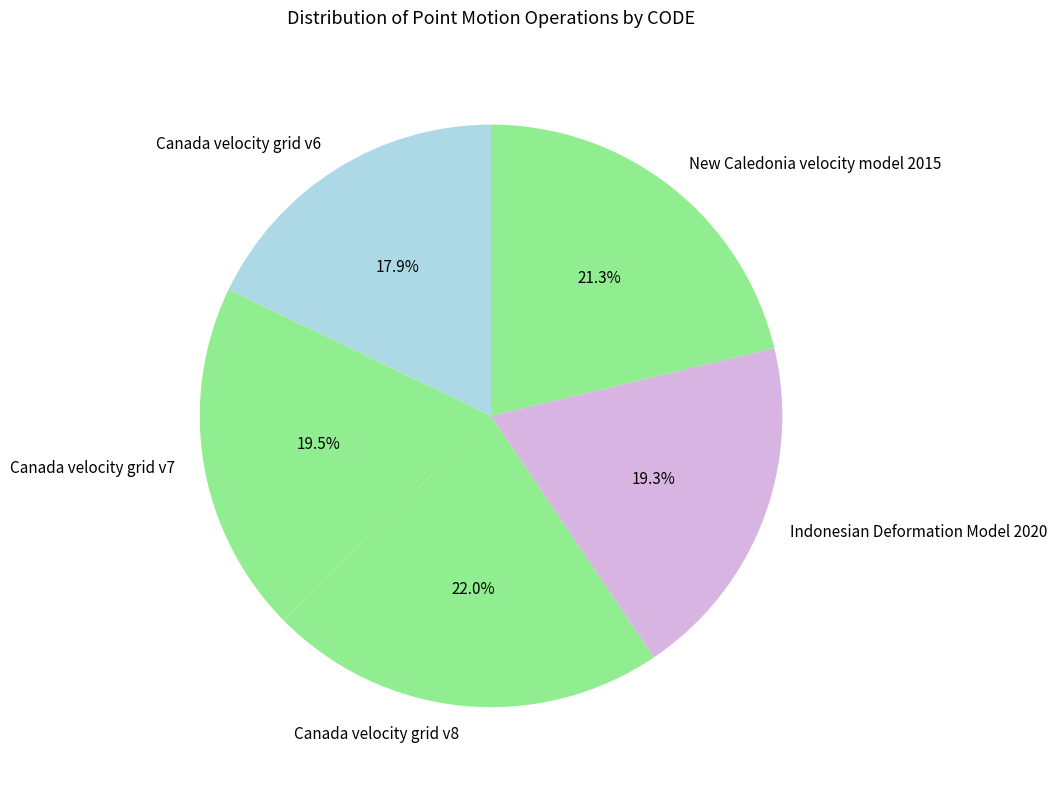

How many slices are in this pie chart?

5